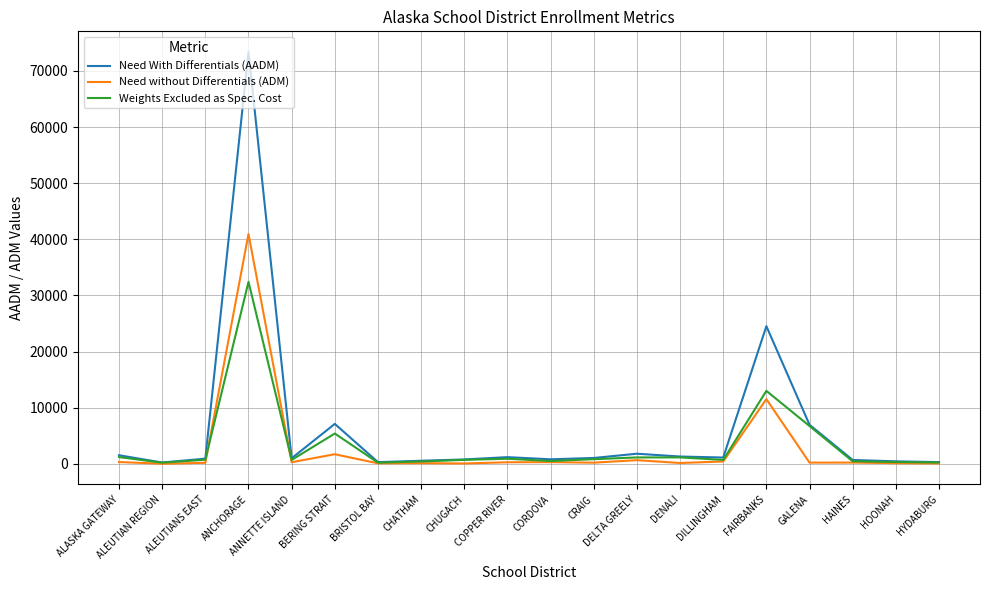

In Weights Excluded as Spec. Cost, how many points are higher than both neighbors (excluding endpoints)?

5